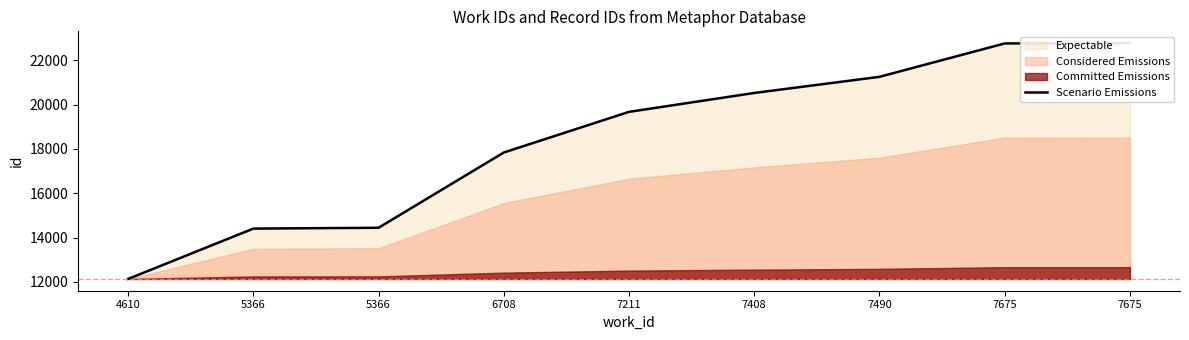

True or false: the data has more than 1 interior local peaks.

False